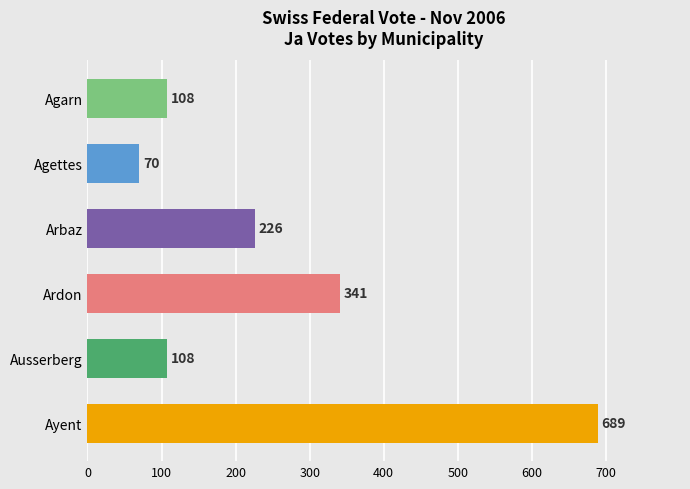

What is the ratio of the value at Ayent to the value at Ausserberg?

6.4